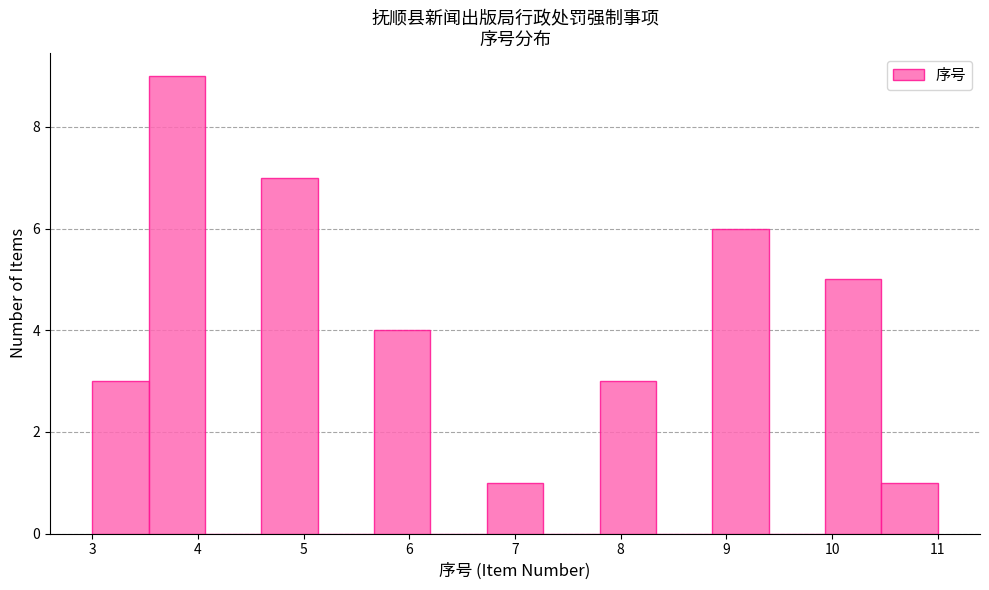

What is the height of the bar covering 3.0 to 3.5 on the x-axis? Neither the bar edges nor the heights are printed on the chart, so give them approximately, as read against the axes.

3